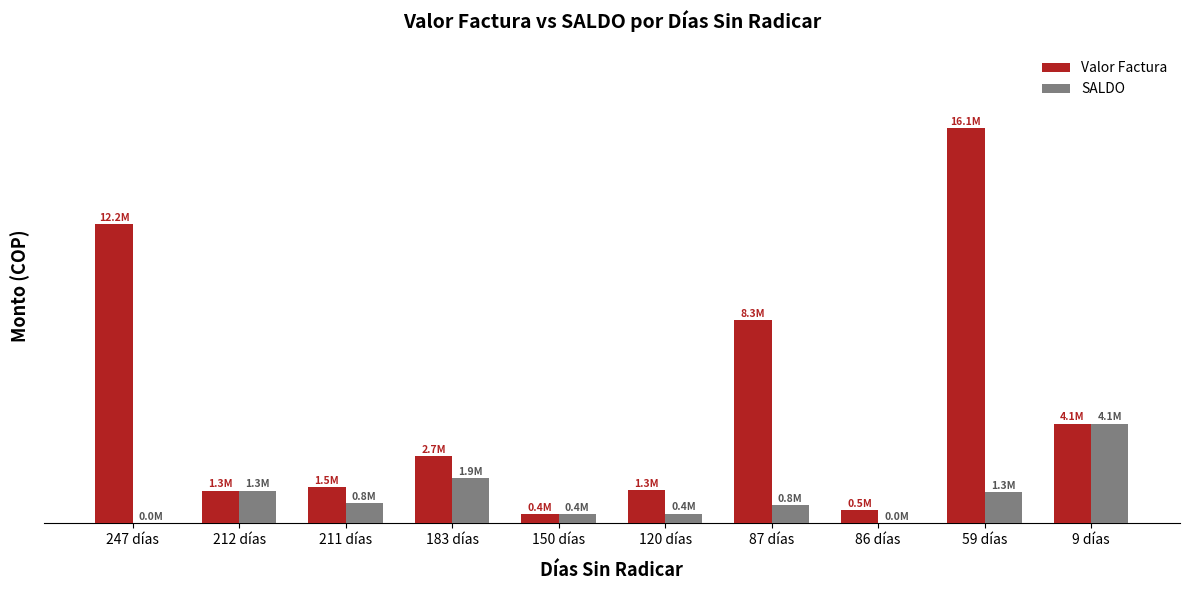

Reading right to left, what are all the values shown in this chart?

Valor Factura: 9 días=4055100	59 días=16075200	86 días=531600	87 días=8260100	120 días=1349500	150 días=384500	183 días=2719800	211 días=1462800	212 días=1332500	247 días=12173800
SALDO: 9 días=4055100	59 días=1285448	86 días=11232	87 días=752550	120 días=394680	150 días=384500	183 días=1855800	211 días=825813	212 días=1332500	247 días=9200